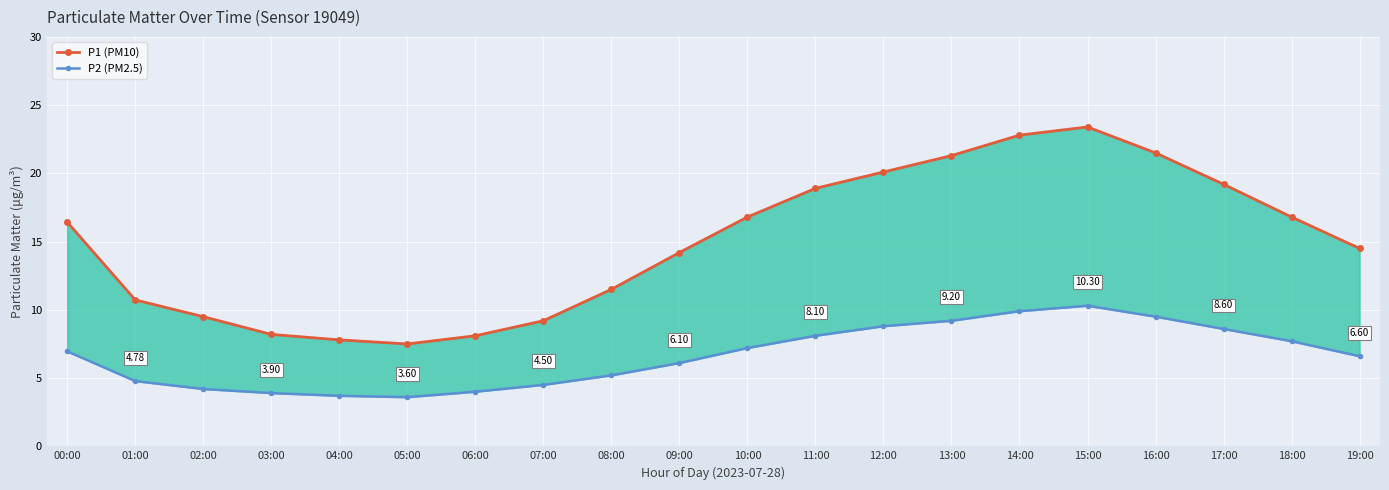

How many lines are shown in the chart?

2